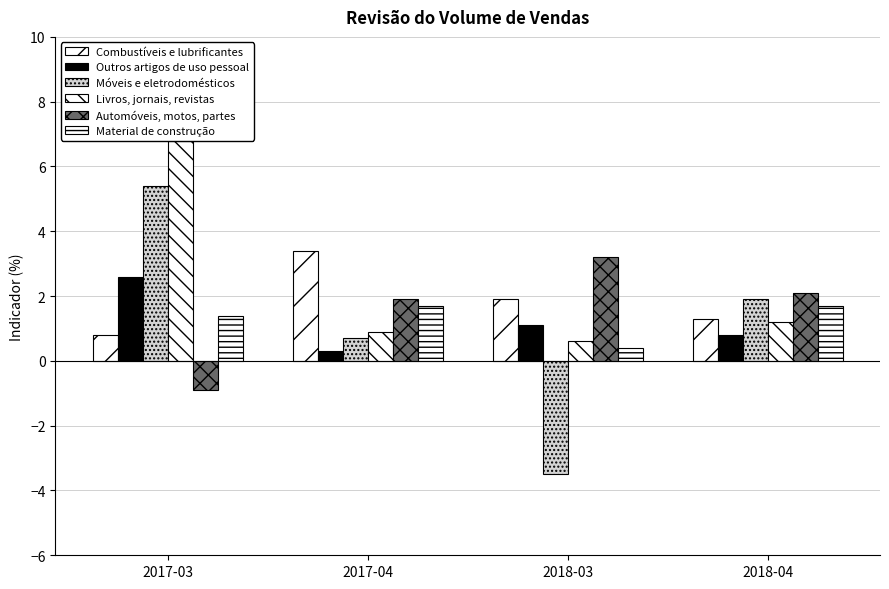

What value does the Outros artigos de uso pessoal series have at 2018-04?

0.8